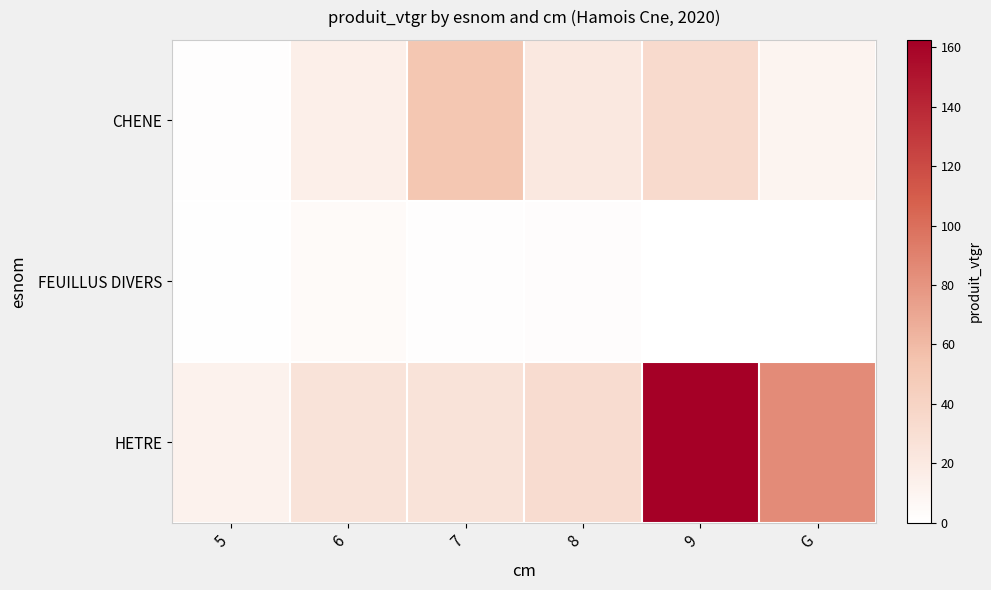

Reading left to right, list all the values displayed in this chart.

CHENE: 5=1.7	6=15.0	7=52.6	8=21.1	9=34.2	G=10.5
FEUILLUS DIVERS: 5=0.8	6=4.5	7=1.5	8=2.1	9=0.0	G=0.0
HETRE: 5=12.5	6=25.6	7=25.9	8=31.9	9=162.5	G=84.6